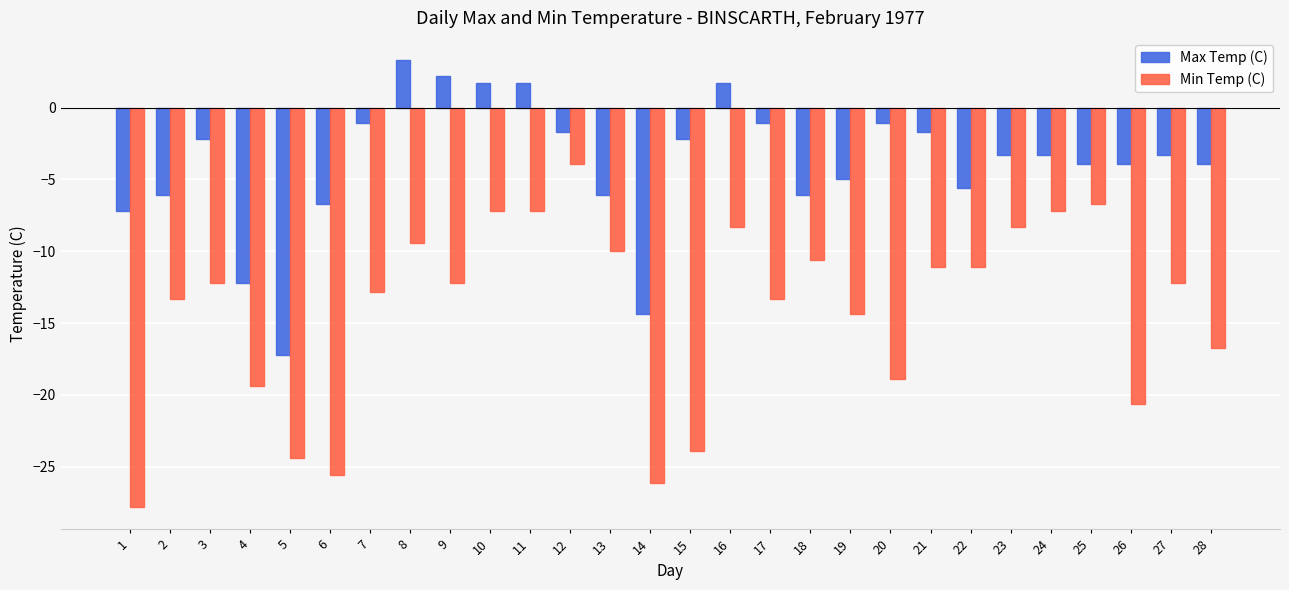

Is the value of Max Temp (C) at 11 greater than the value of Min Temp (C) at 7?

Yes